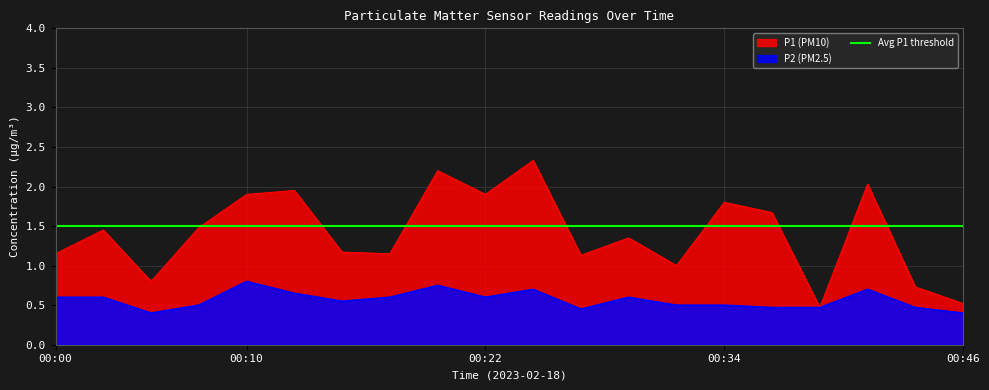

The value of P1 at 00:29 is 2.2. True or false?

False